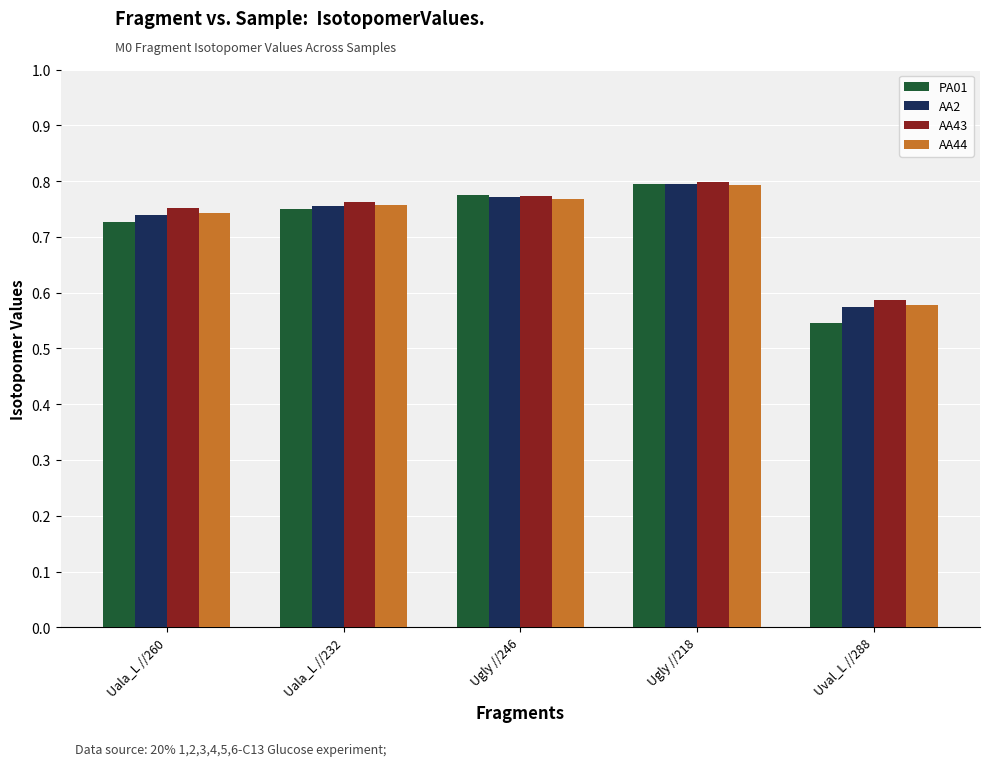

What is the total value across all series at Ugly //218?

3.2